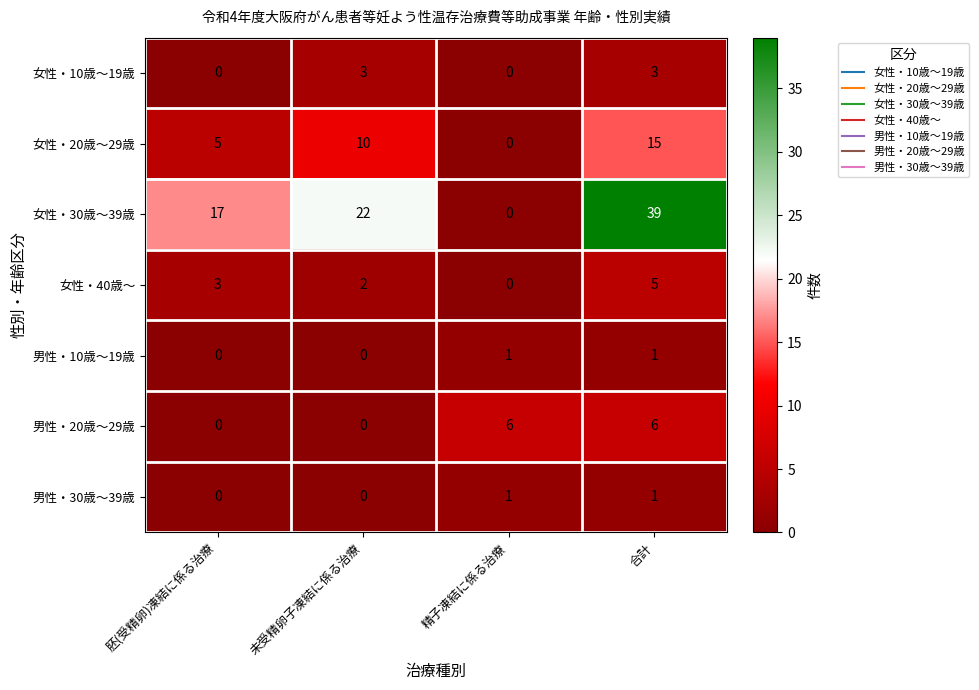

Reading left to right, list all the values displayed in this chart.

女性・10歳～19歳: 胚(受精卵)凍結に係る治療=0	未受精卵子凍結に係る治療=3	精子凍結に係る治療=0	合計=3
女性・20歳～29歳: 胚(受精卵)凍結に係る治療=5	未受精卵子凍結に係る治療=10	精子凍結に係る治療=0	合計=15
女性・30歳～39歳: 胚(受精卵)凍結に係る治療=17	未受精卵子凍結に係る治療=22	精子凍結に係る治療=0	合計=39
女性・40歳～: 胚(受精卵)凍結に係る治療=3	未受精卵子凍結に係る治療=2	精子凍結に係る治療=0	合計=5
男性・10歳～19歳: 胚(受精卵)凍結に係る治療=0	未受精卵子凍結に係る治療=0	精子凍結に係る治療=1	合計=1
男性・20歳～29歳: 胚(受精卵)凍結に係る治療=0	未受精卵子凍結に係る治療=0	精子凍結に係る治療=6	合計=6
男性・30歳～39歳: 胚(受精卵)凍結に係る治療=0	未受精卵子凍結に係る治療=0	精子凍結に係る治療=1	合計=1